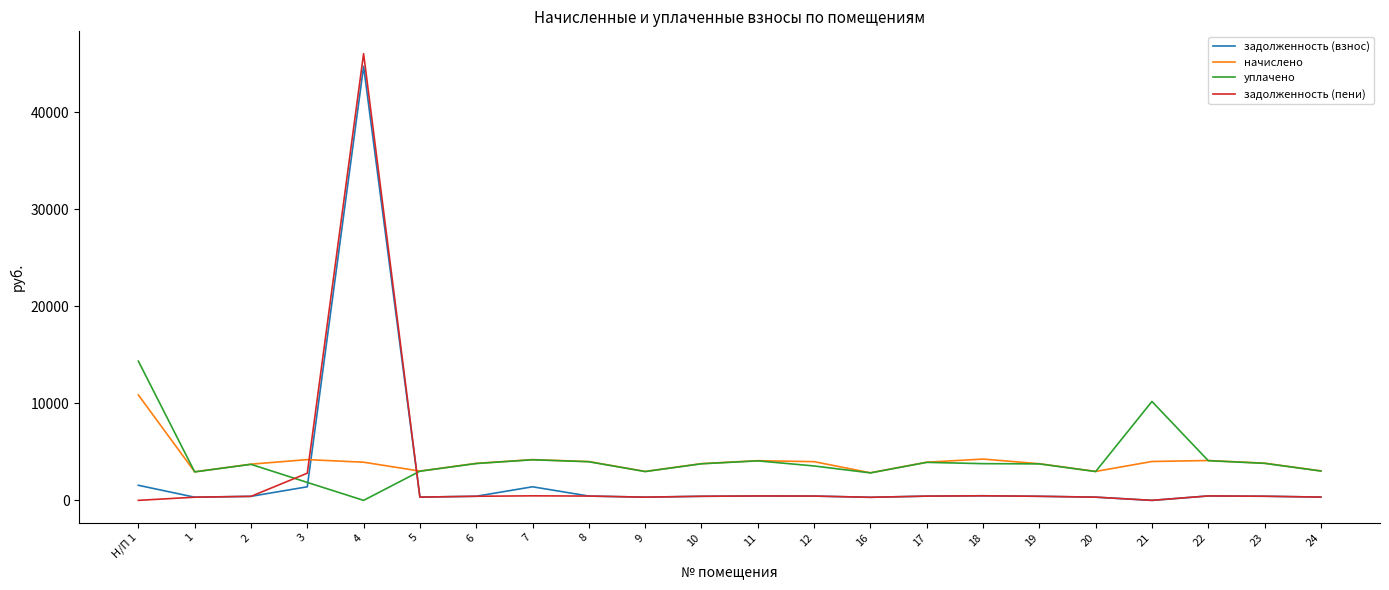

What is the sum of the задолженность (пени) values at 20 and 10?

752.1